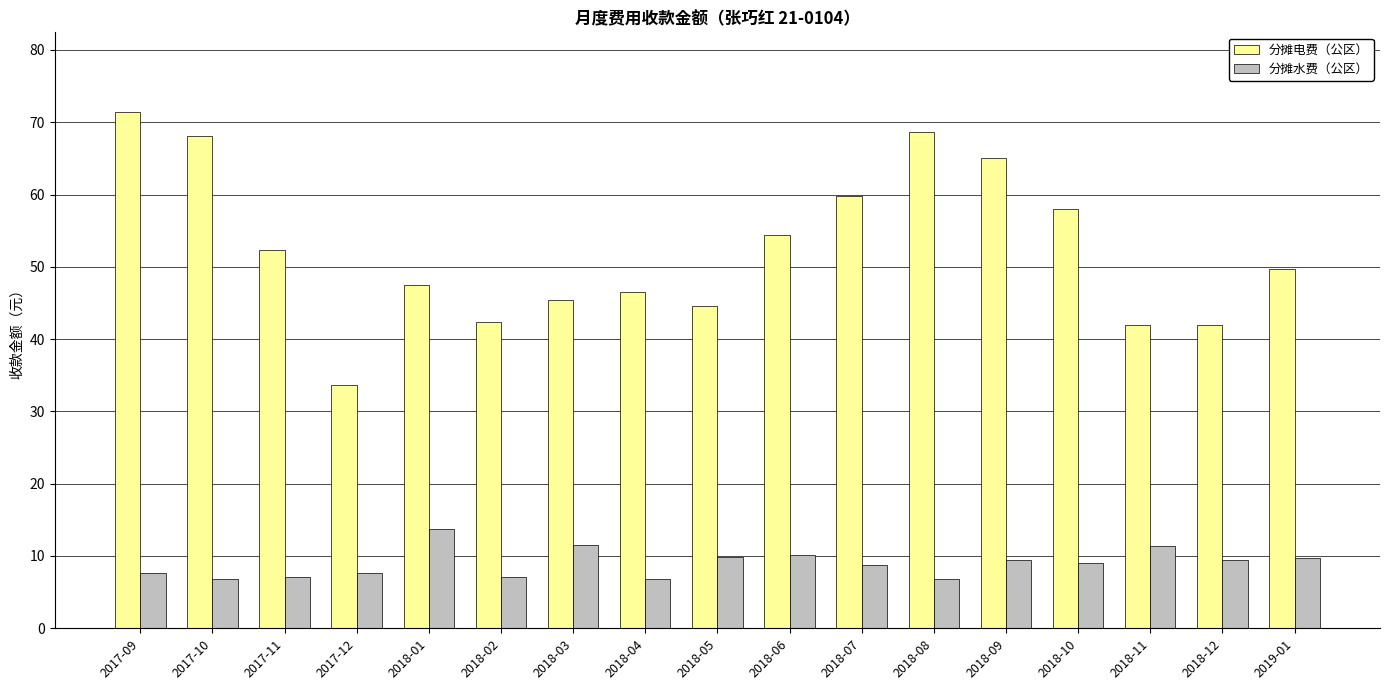

The 分摊水费（公区） series shows 9.0 at 2018-10. True or false?

True